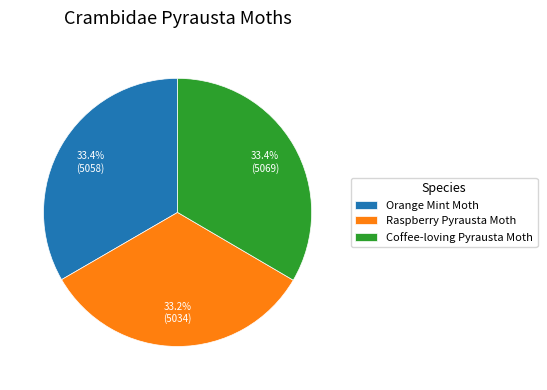

Does any single category account for the majority?

No